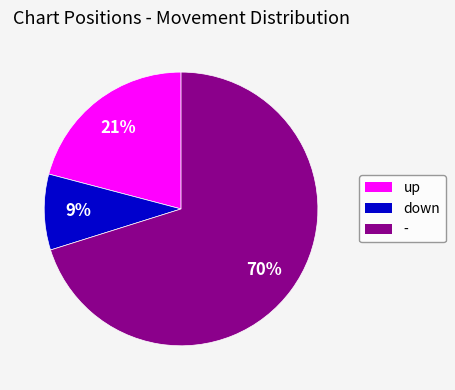

Count the number of slices in the pie.

3